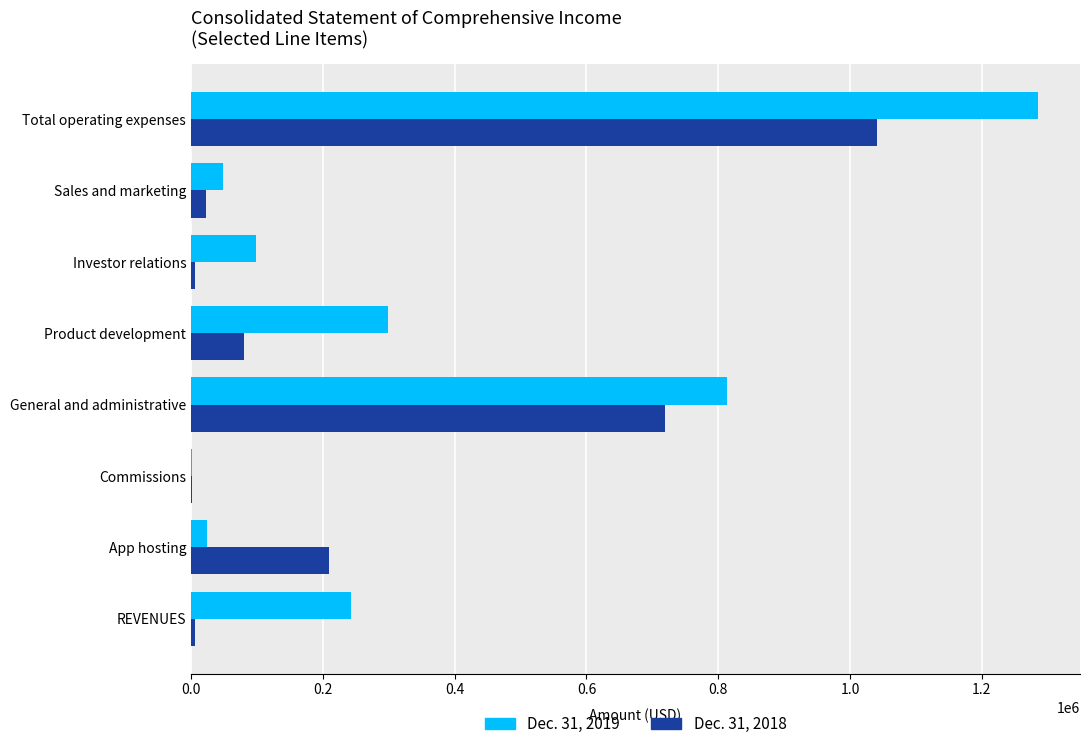

What is the highest value of the Dec. 31, 2018 series?

1040978